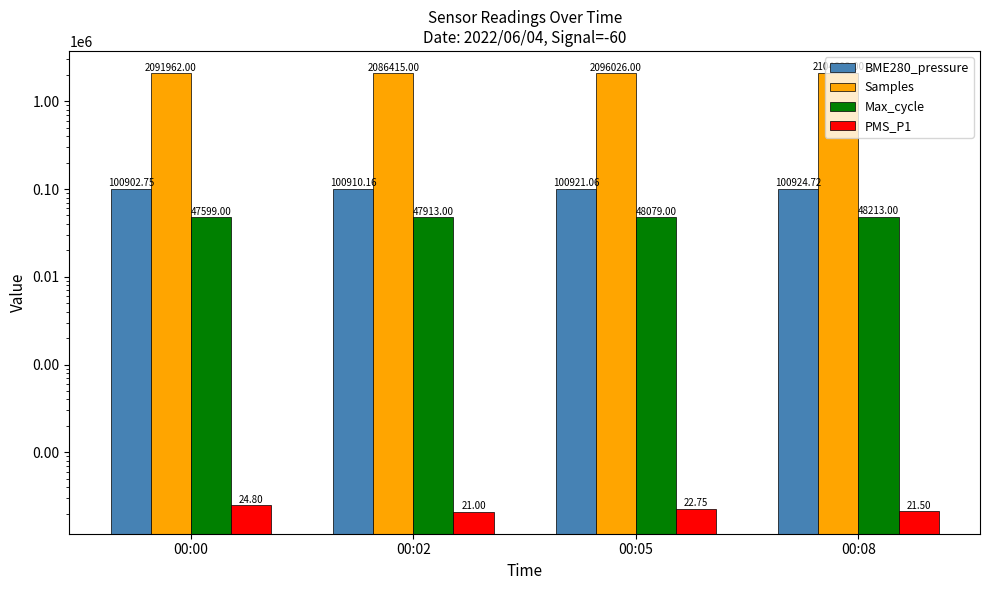

At how many categories does at least one series exceed 366445?

4